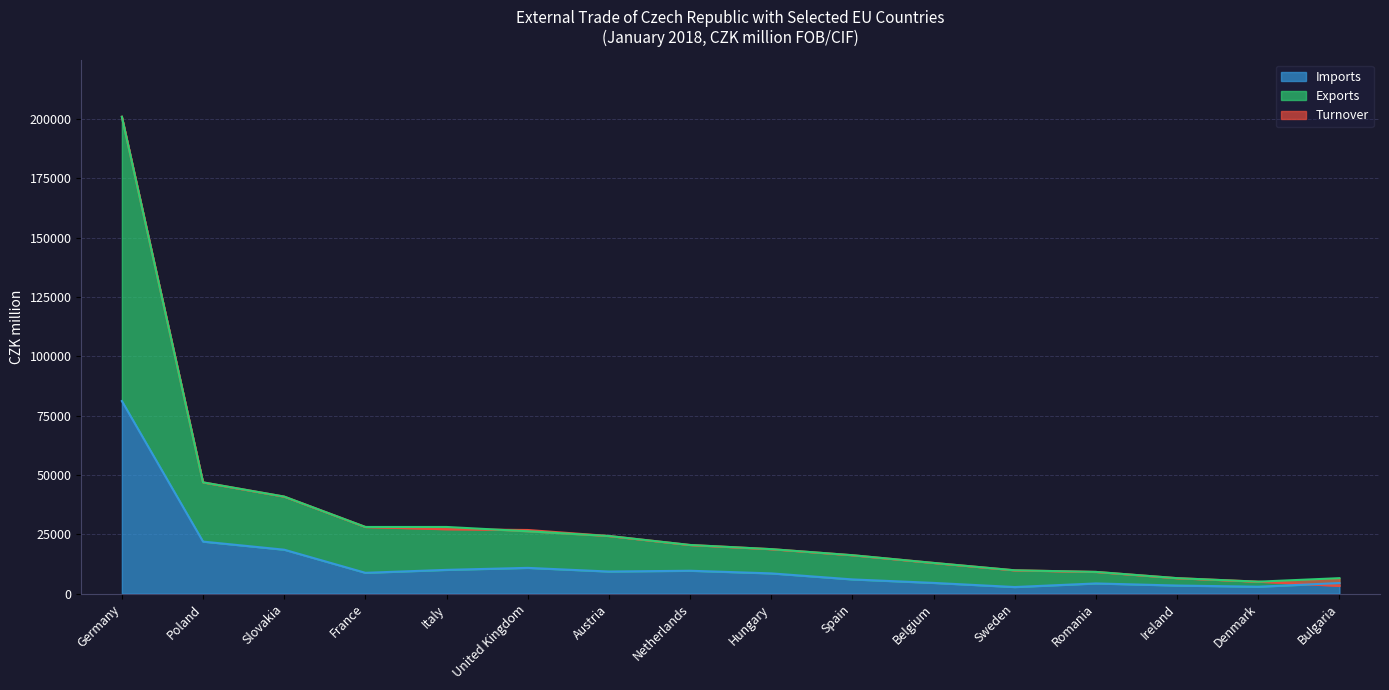

True or false: Imports and Exports intersect in this chart.

False